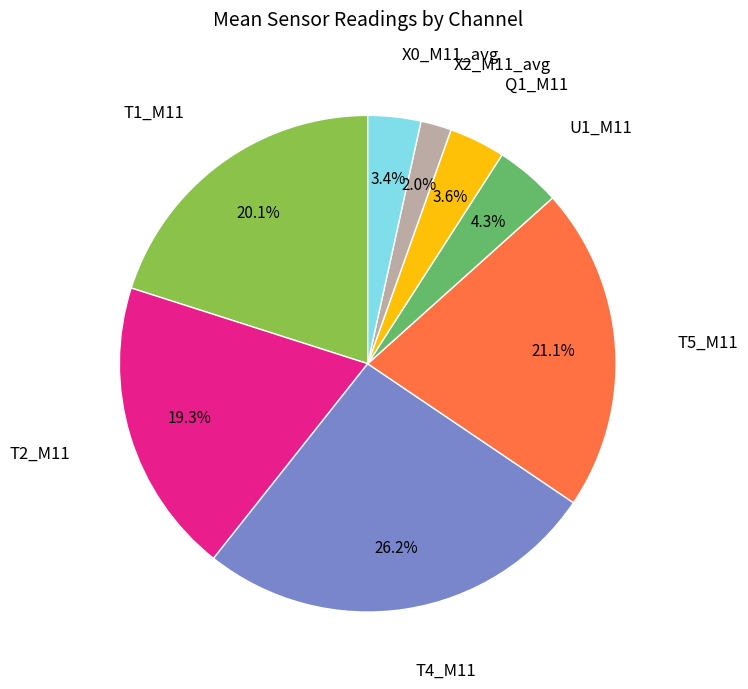

Does any single category account for the majority?

No